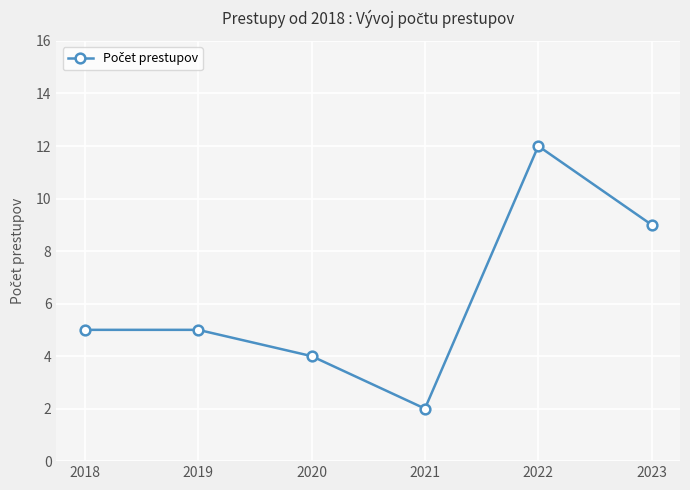

Reading left to right, list all the values displayed in this chart.

2018=5	2019=5	2020=4	2021=2	2022=12	2023=9